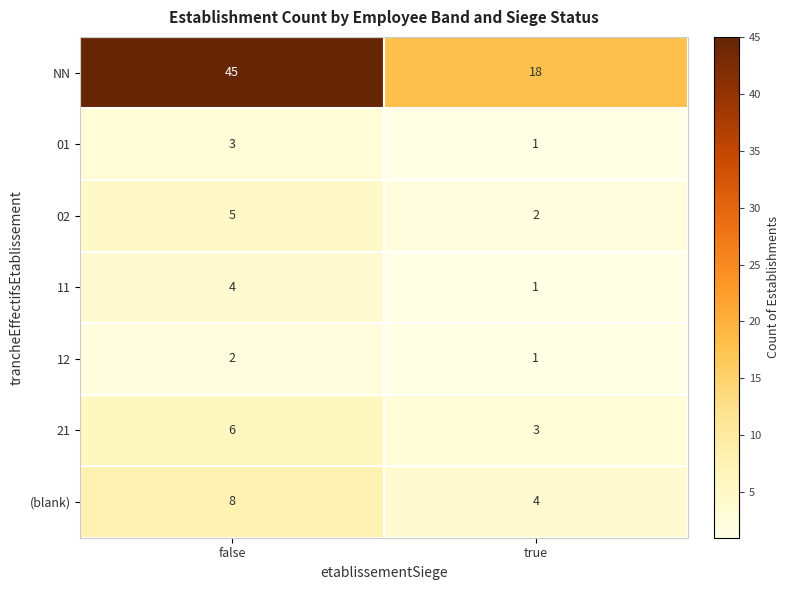

At which label does (blank) reach its peak?

false